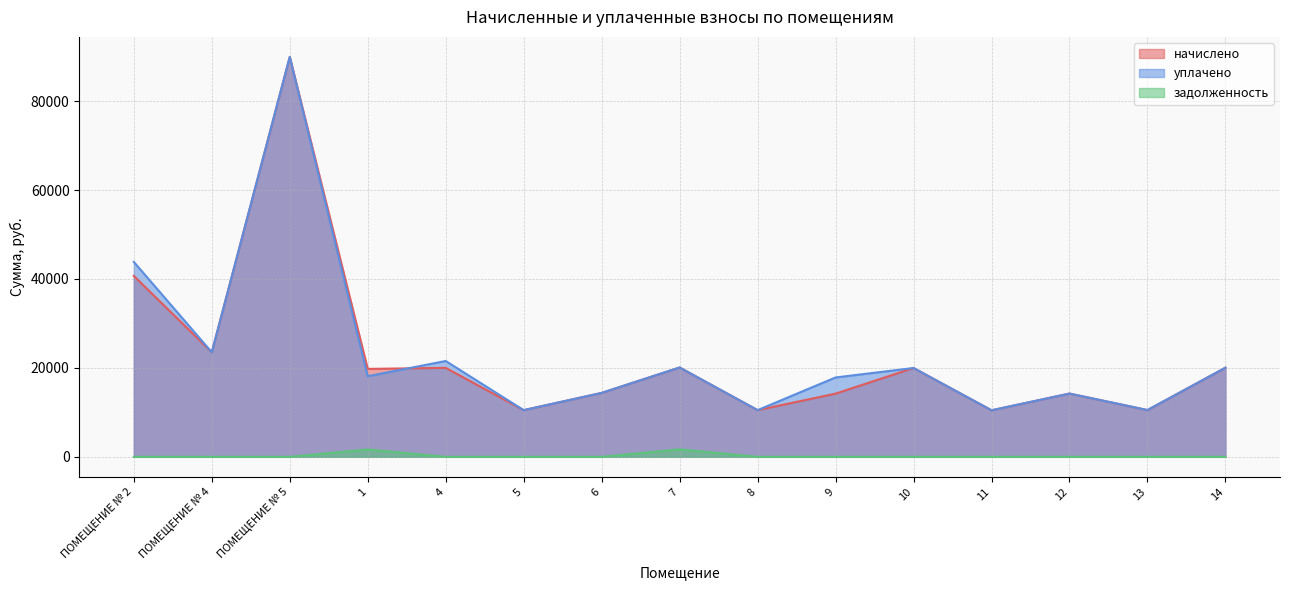

True or false: задолженность has more than 2 interior local peaks.

False